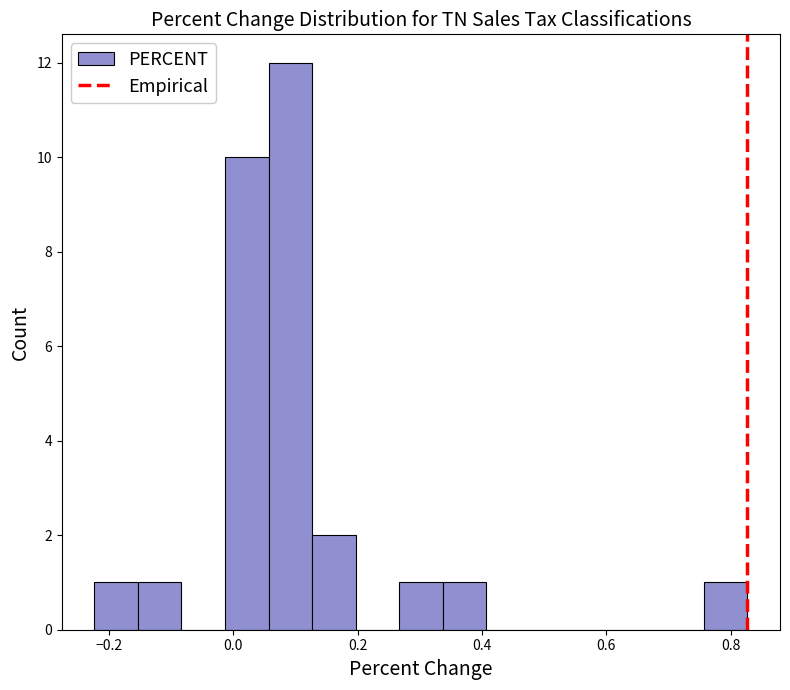

Read against the x-axis, roughly where is the centre of the tallest bar?

0.10